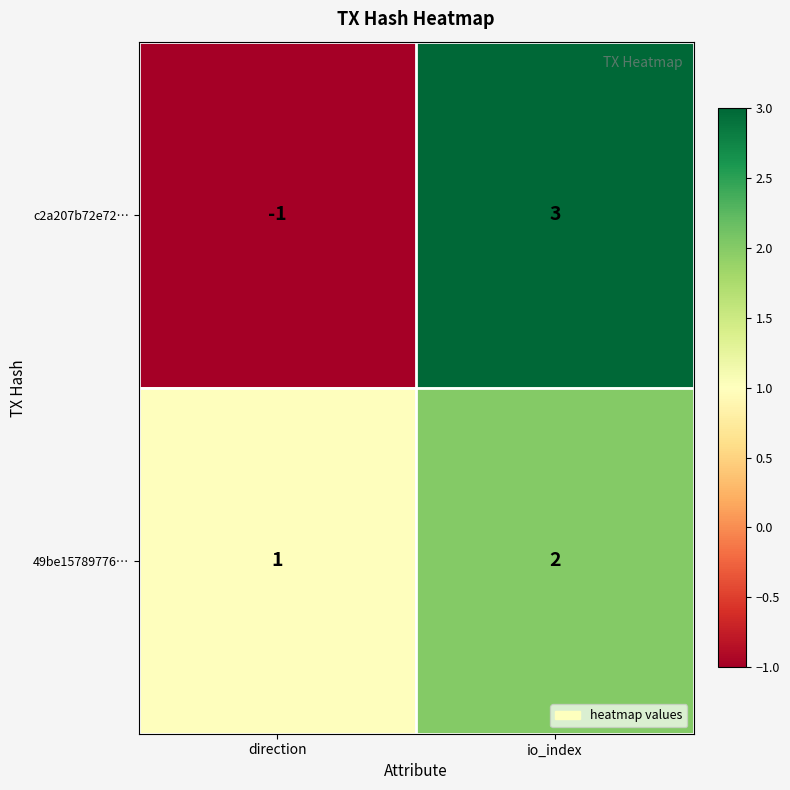

Reading left to right, what are all the values shown in this chart?

c2a207b72e72…: direction=-1	io_index=3
49be15789776…: direction=1	io_index=2